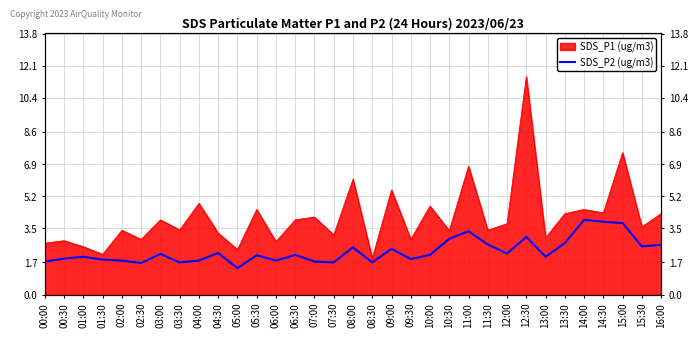

True or false: the data shows 2.1 at 06:30.

True